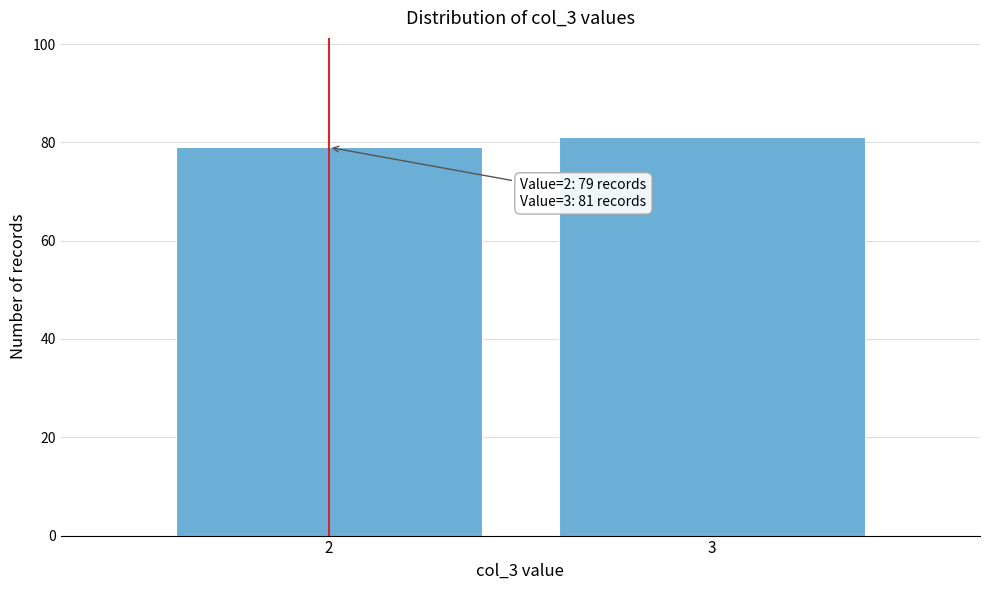

Reading left to right, what are all the values shown in this chart?

2=79	3=81